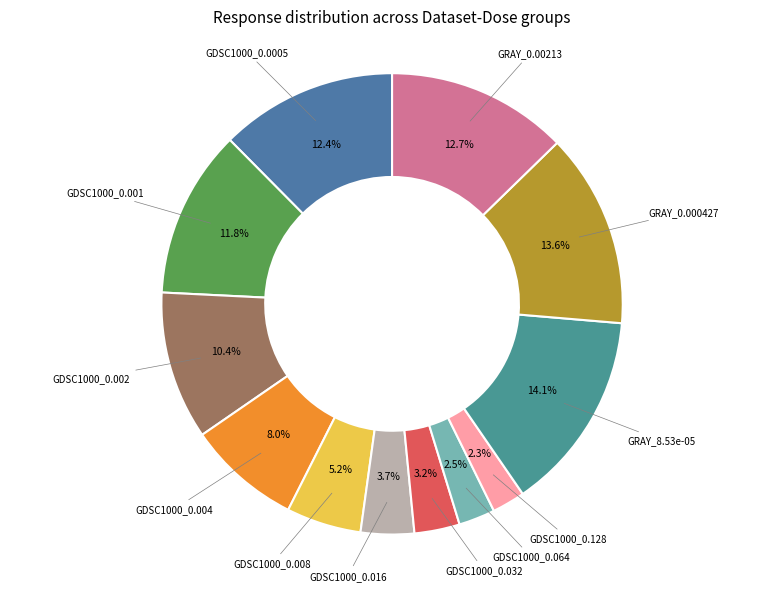

Between GDSC1000_0.008 and GDSC1000_0.032, which is larger?

GDSC1000_0.008